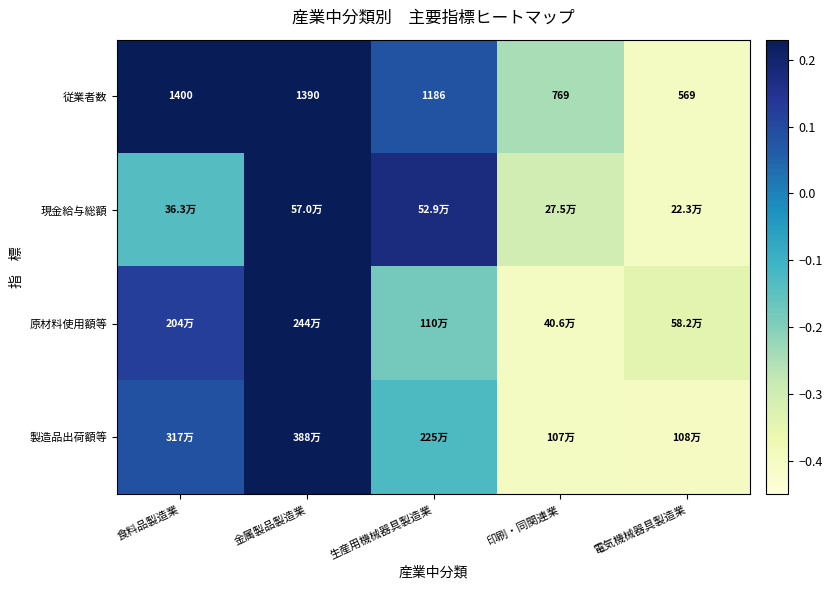

At which category is the sum across all series the highest?

金属製品製造業